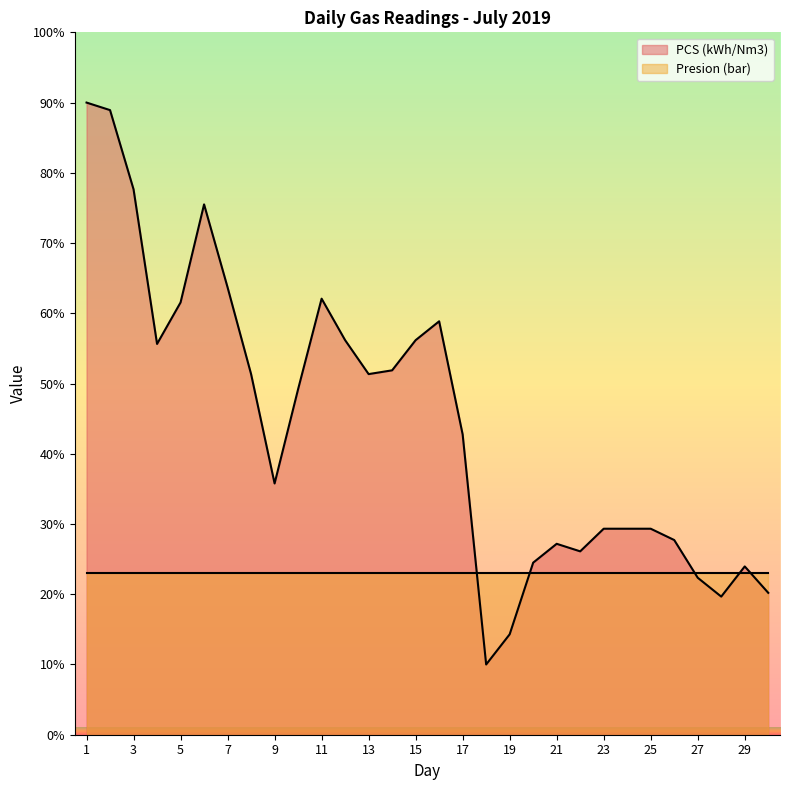

List the labels in order of value, smallest first.

18, 19, 28, 30, 27, 29, 20, 22, 21, 26, 23, 24, 25, 9, 17, 10, 8, 13, 14, 4, 12, 15, 16, 5, 11, 7, 6, 3, 2, 1